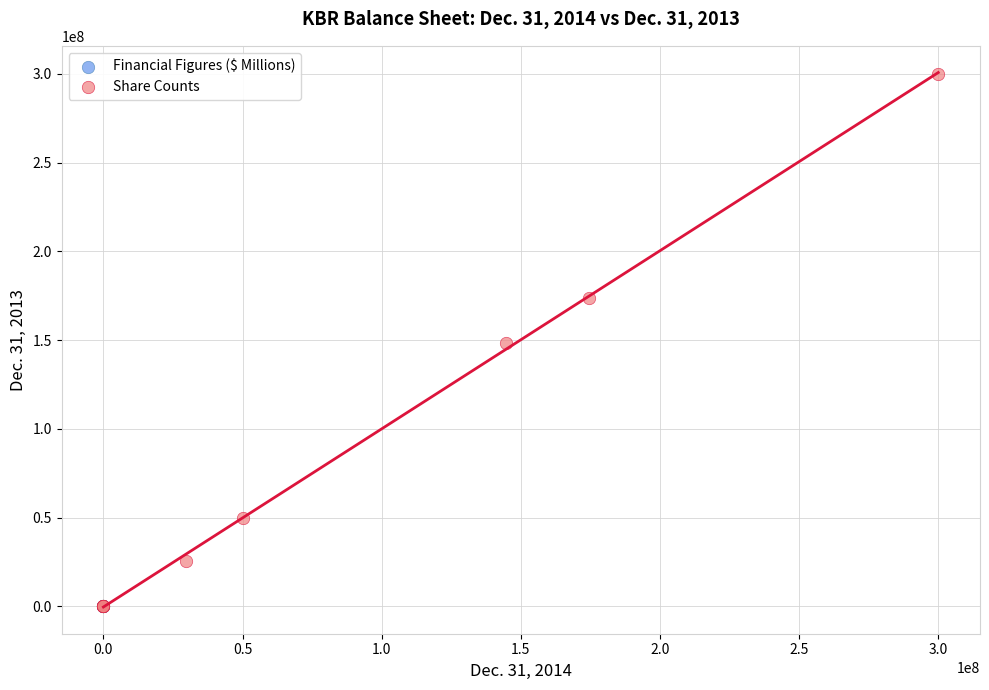

What are all the series names shown in the legend?

Financial Figures ($ Millions), Share Counts